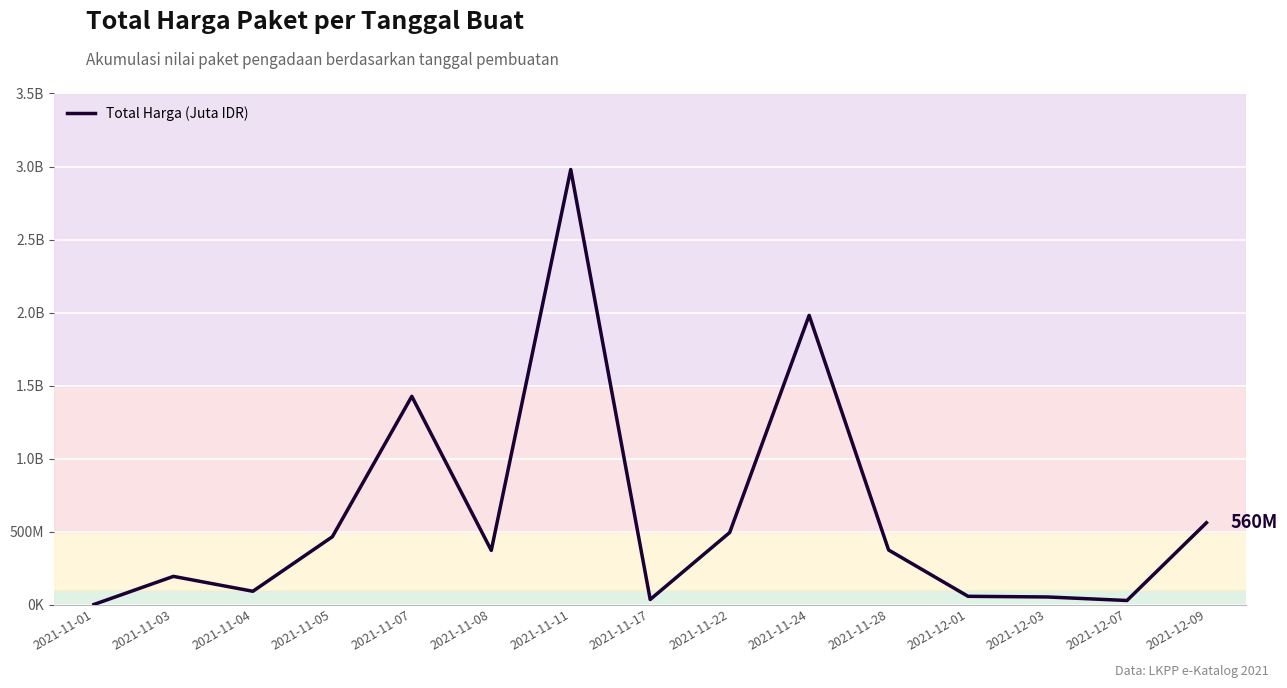

Does the chart have visible grid lines?

Yes